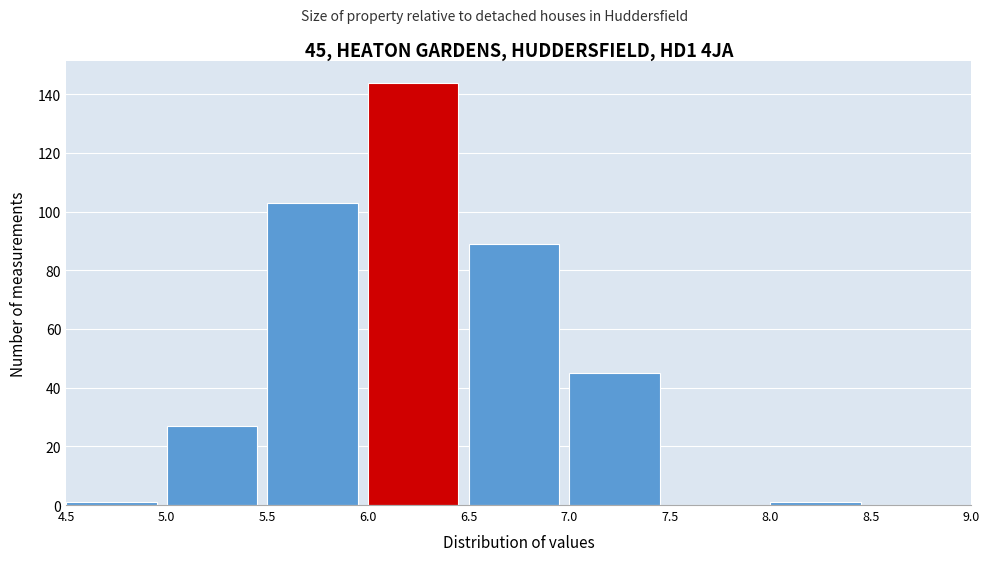

Which range on the x-axis has the tallest bar?

6.0 to 6.5